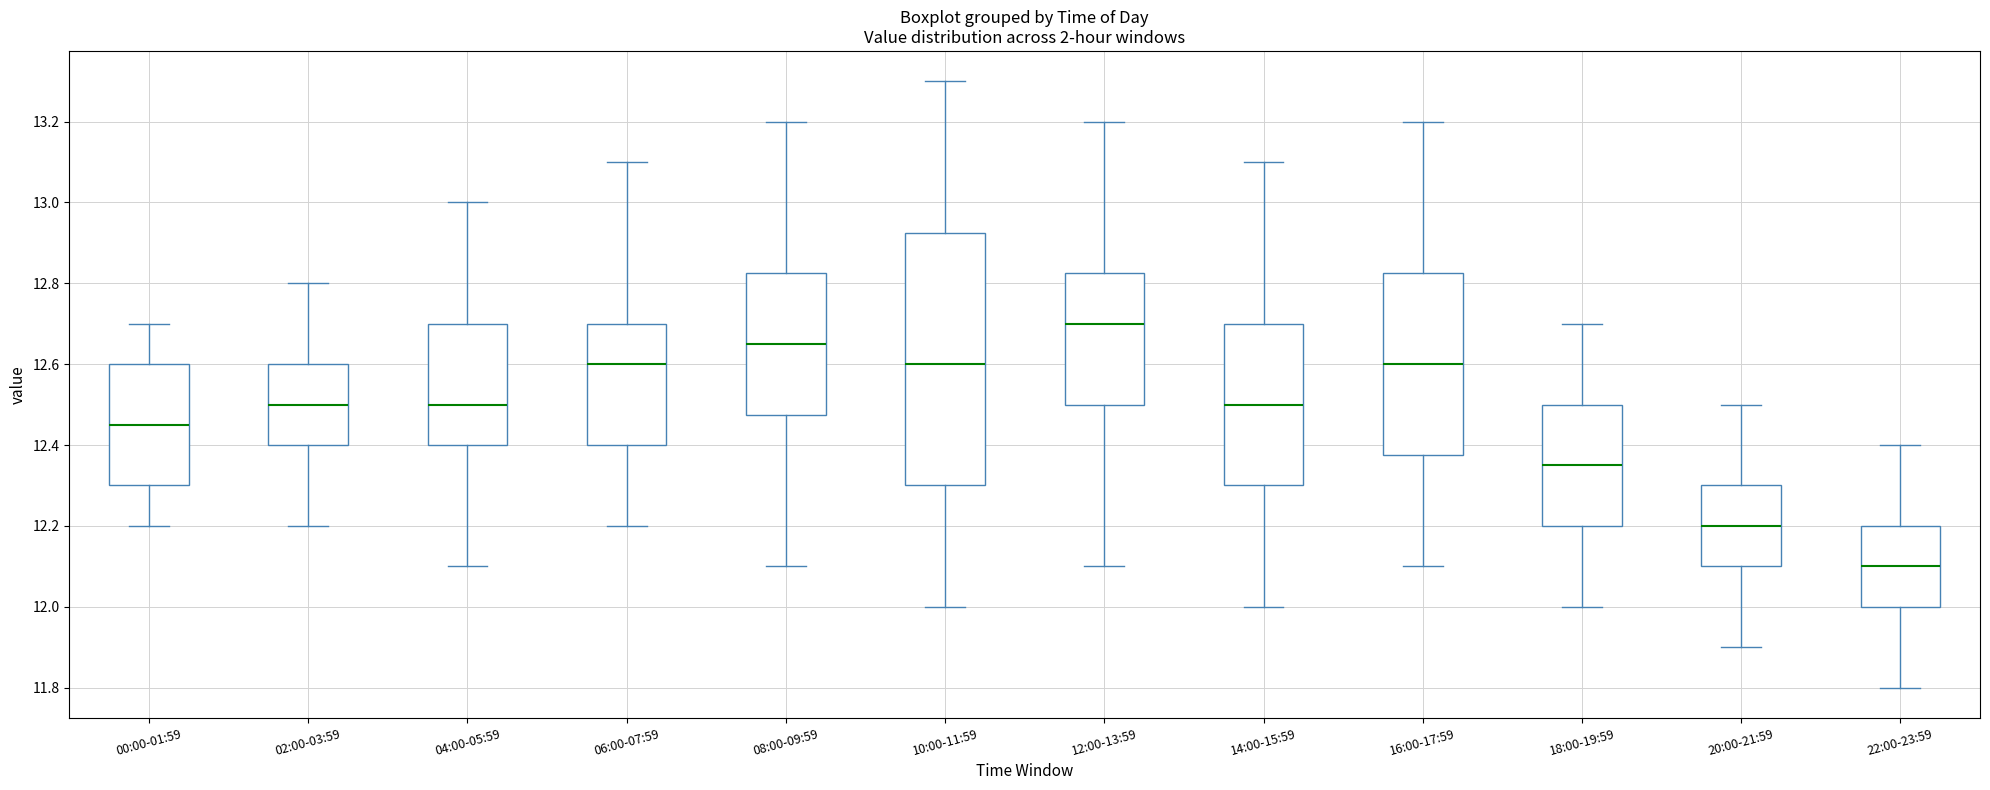

Where does the median line of the box for 06:00-07:59 sit on the y-axis? The values are not printed on the chart, so give them approximately, as read against the axis.

12.60